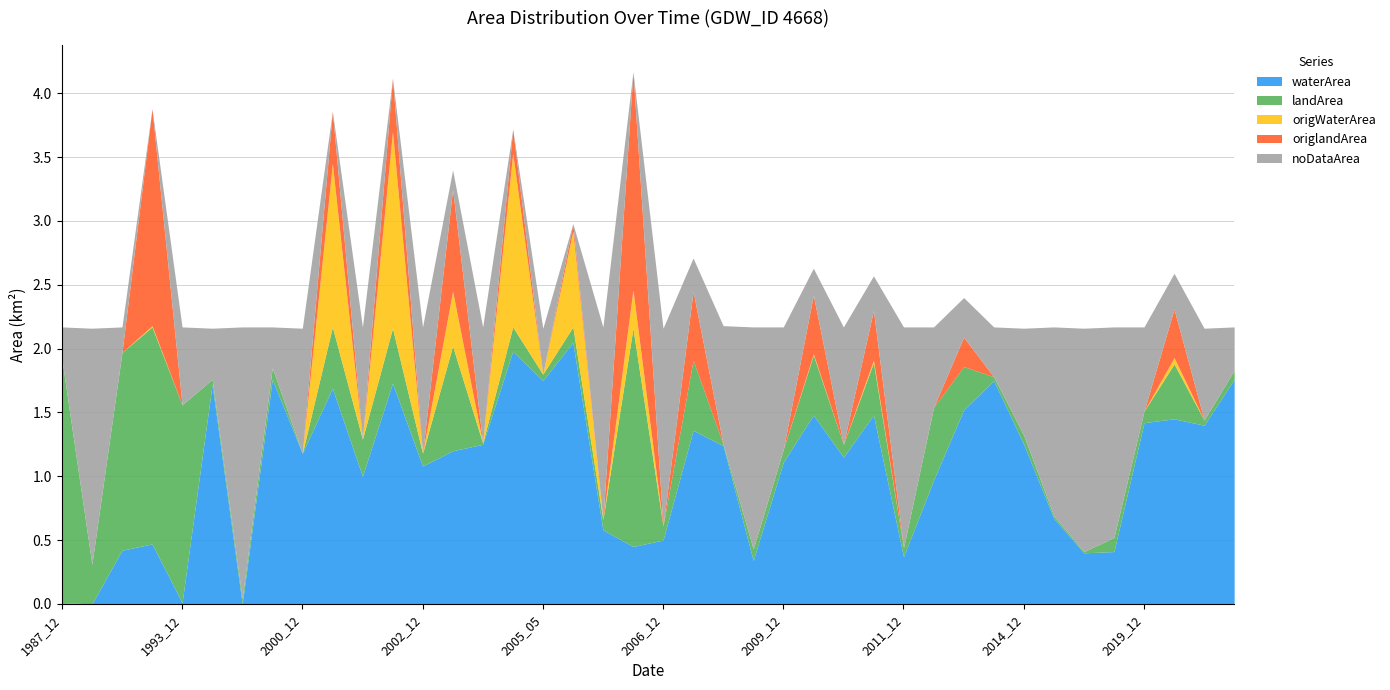

True or false: waterArea has a value of 0.7 at 2014_12.

False